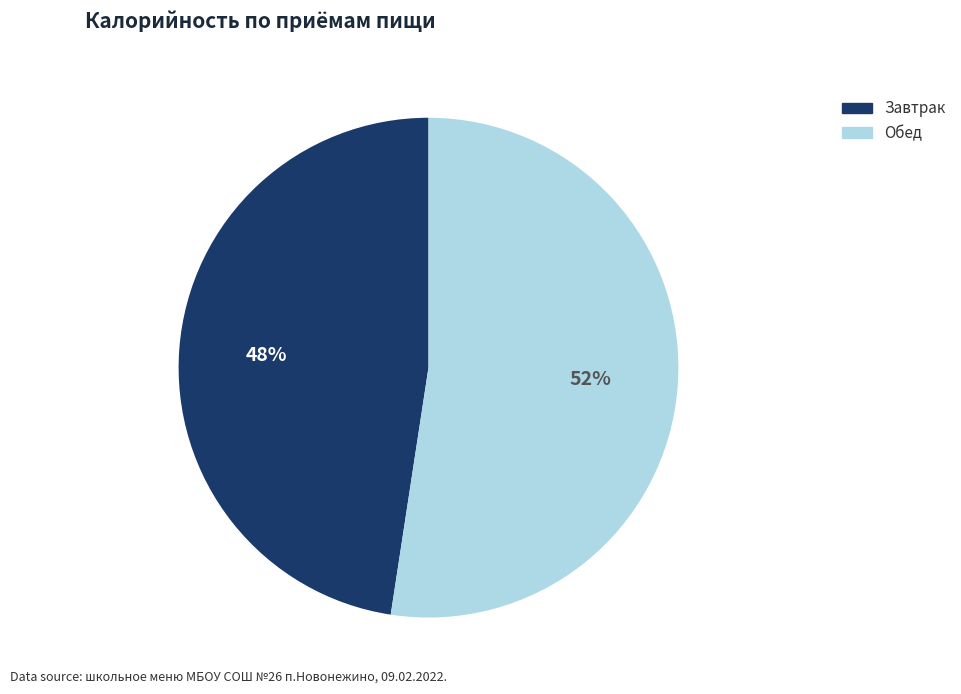

Rank the categories by value from highest to lowest.

Обед, Завтрак